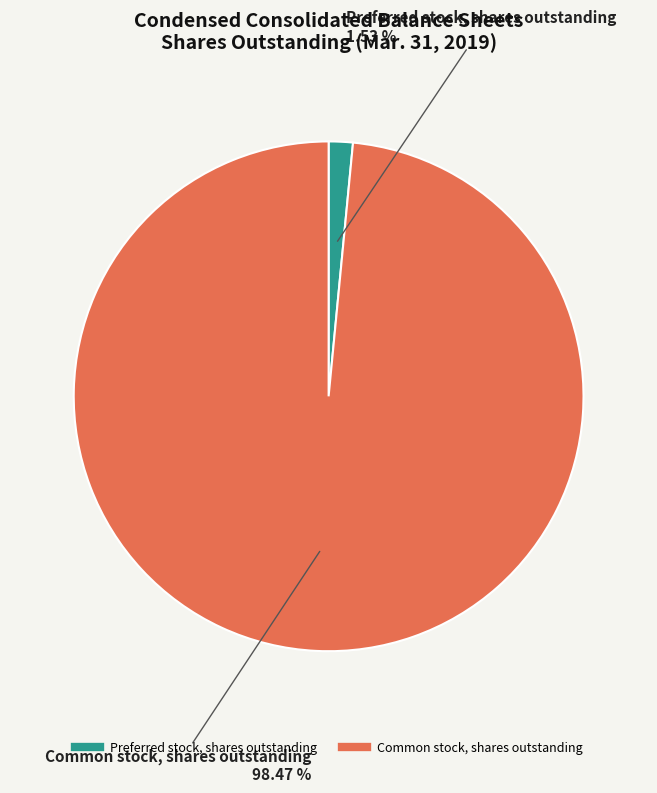

Does Preferred stock, shares outstanding account for over 50% of the chart?

No